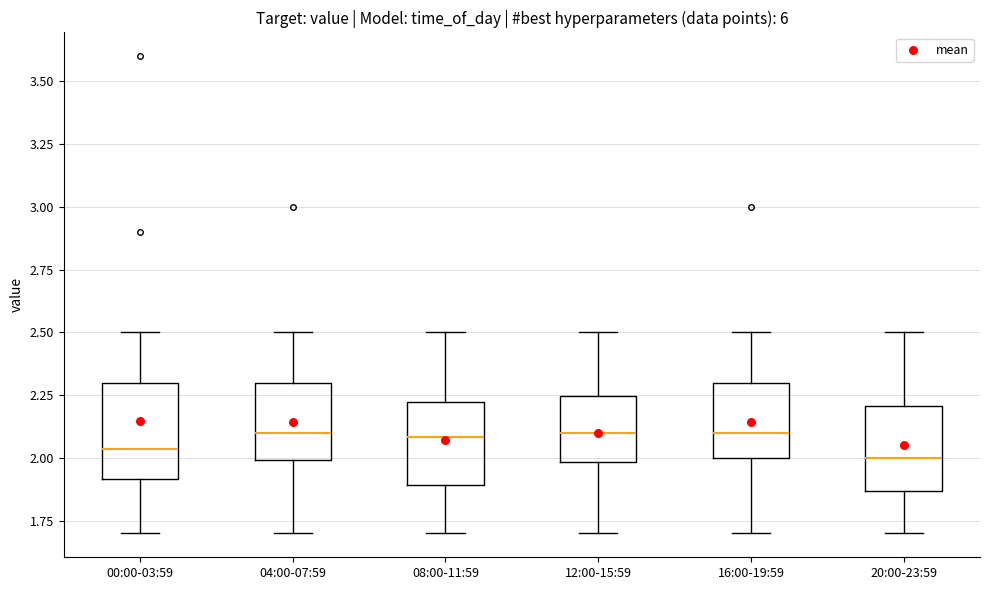

Reading left to right, read every box against the y-axis: the position of its median line, the range the box covers, and the ends of its whiskers. The values are not printed on the chart, so give them approximately, as read against the axis.

00:00-03:59: median 2.05, box 1.90 to 2.30, whiskers 1.70 to 2.50
04:00-07:59: median 2.10, box 2.00 to 2.30, whiskers 1.70 to 2.50
08:00-11:59: median 2.10, box 1.90 to 2.25, whiskers 1.70 to 2.50
12:00-15:59: median 2.10, box 2.00 to 2.25, whiskers 1.70 to 2.50
16:00-19:59: median 2.10, box 2.00 to 2.30, whiskers 1.70 to 2.50
20:00-23:59: median 2.00, box 1.85 to 2.20, whiskers 1.70 to 2.50